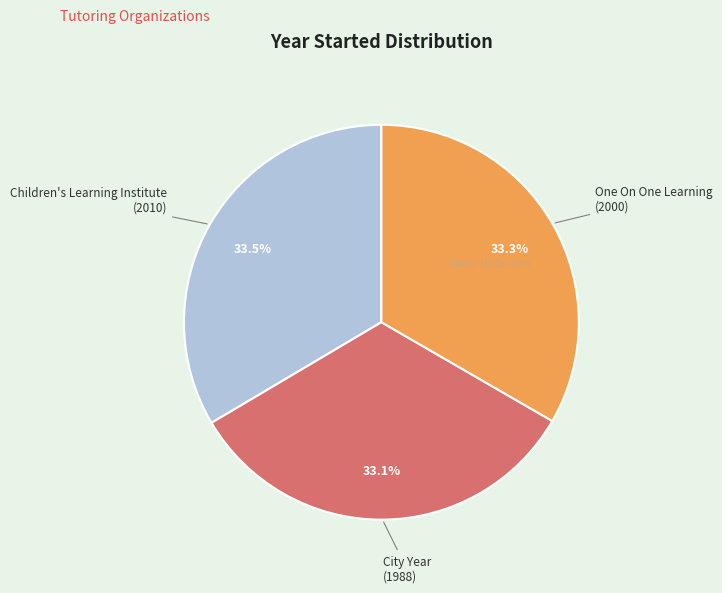

Is the sum of One On One Learning and City Year greater than half?

Yes